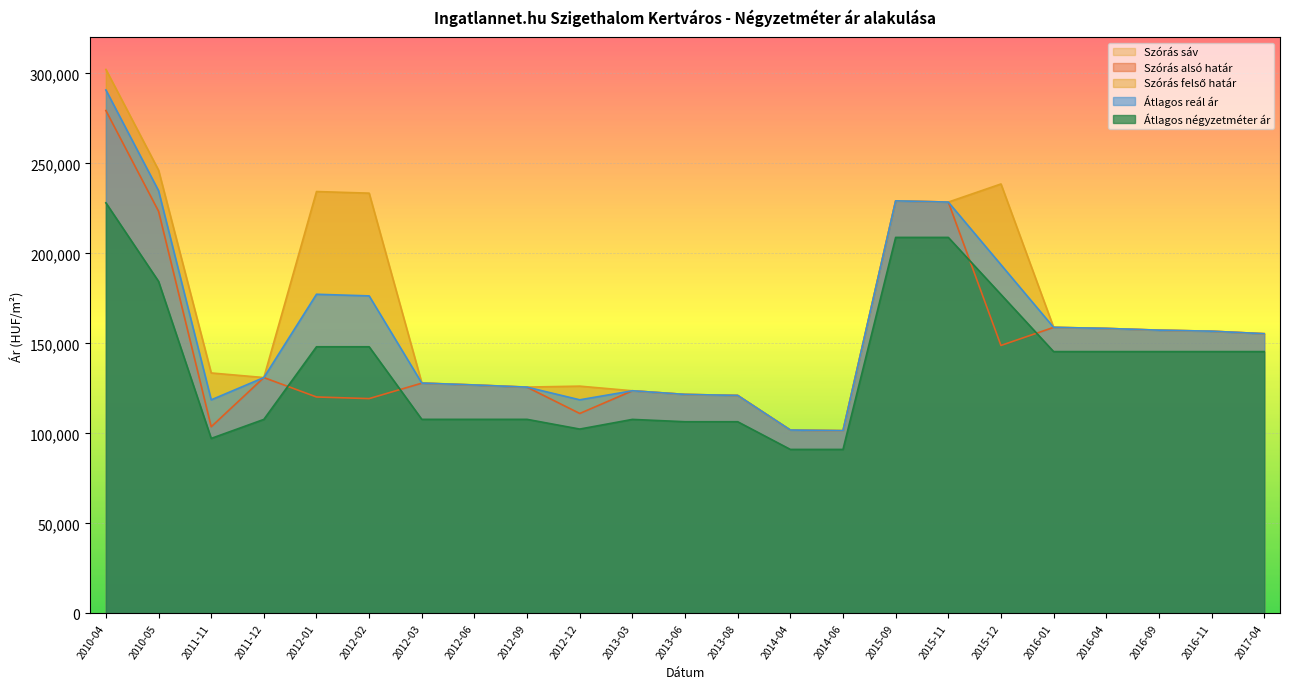

At which label does Átlagos négyzetméter ár reach its peak?

2010-04